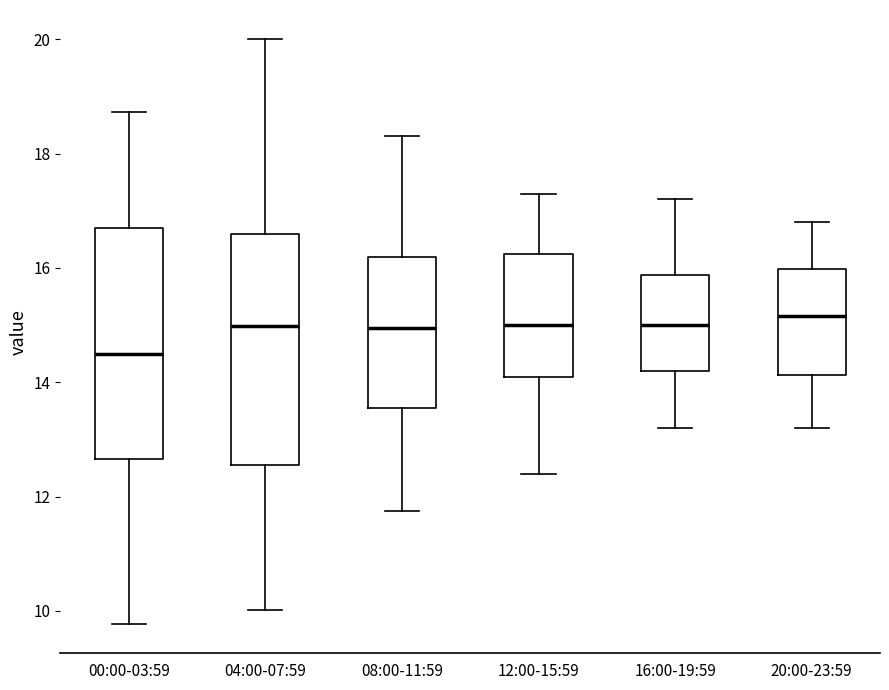

Reading left to right, transcribe this box plot: for each box, give where its median line is, the range the box spans, and where its two whiskers end, as read against the y-axis. The values are not printed on the chart, so give them approximately, as read against the axis.

00:00-03:59: median 14.4, box 12.6 to 16.6, whiskers 9.8 to 18.8
04:00-07:59: median 15.0, box 12.6 to 16.6, whiskers 10.0 to 20.0
08:00-11:59: median 15.0, box 13.6 to 16.2, whiskers 11.8 to 18.4
12:00-15:59: median 15.0, box 14.2 to 16.2, whiskers 12.4 to 17.4
16:00-19:59: median 15.0, box 14.2 to 15.8, whiskers 13.2 to 17.2
20:00-23:59: median 15.2, box 14.2 to 16.0, whiskers 13.2 to 16.8